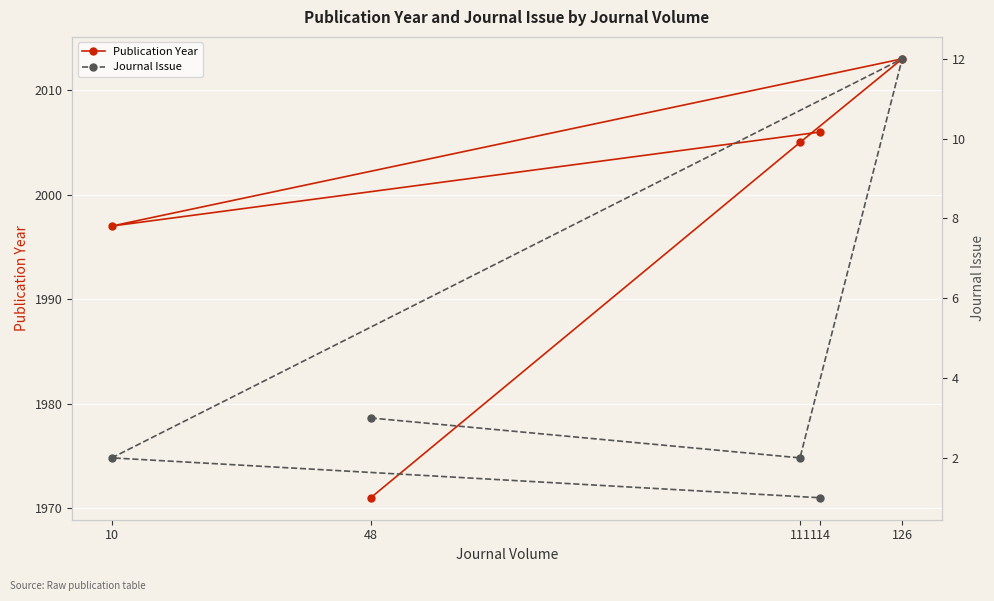

What is the label of the 1st point from the right?

114